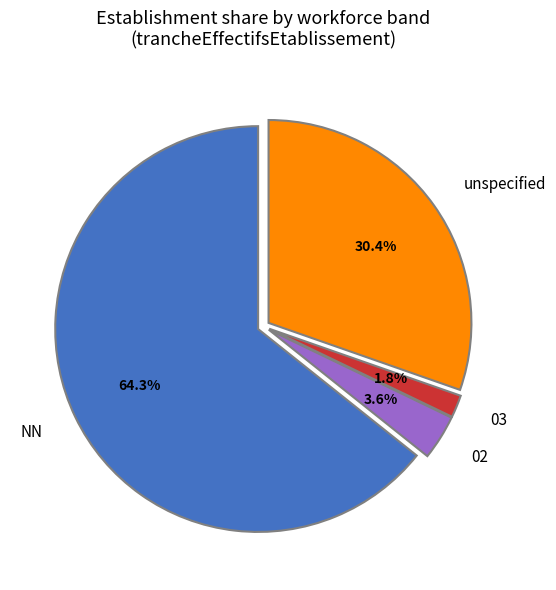

Rank the categories by value from lowest to highest.

03, 02, unspecified, NN